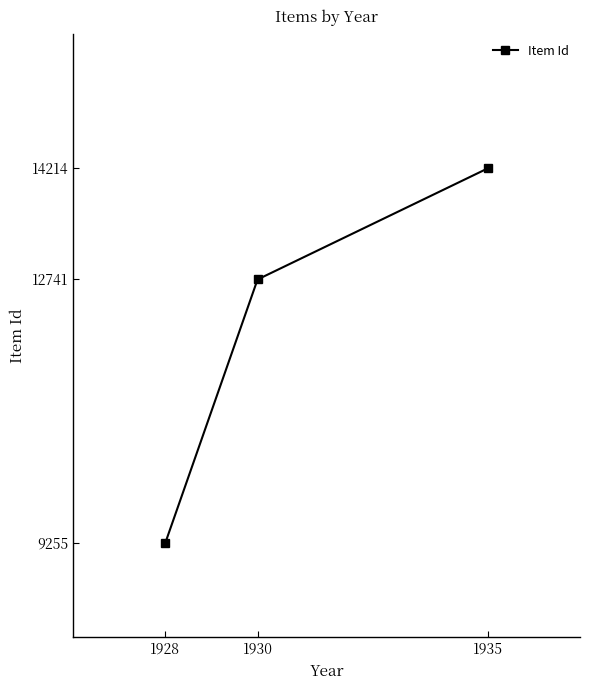

Between 1928 and 1935, which is larger?

1935